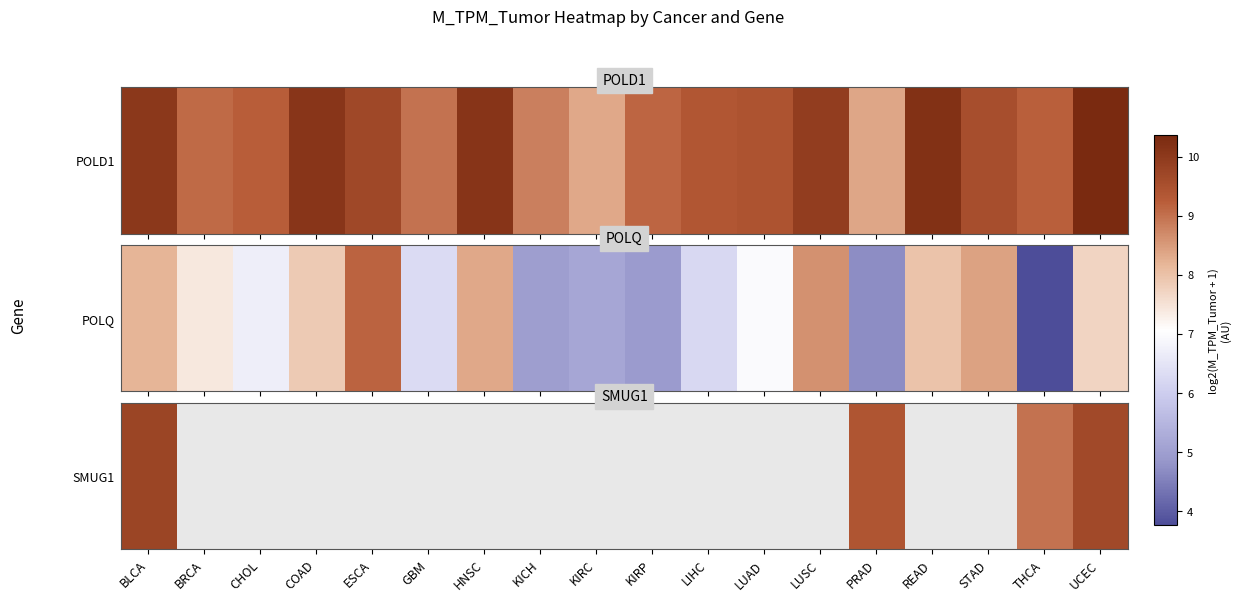

At which label is the value closest to 9?

THCA